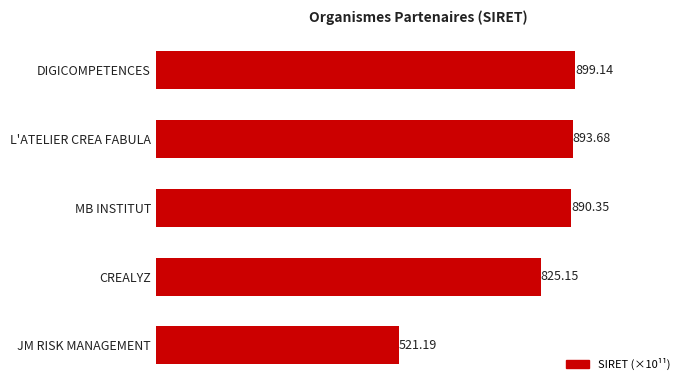

What is the difference between the maximum and minimum values?

378.0